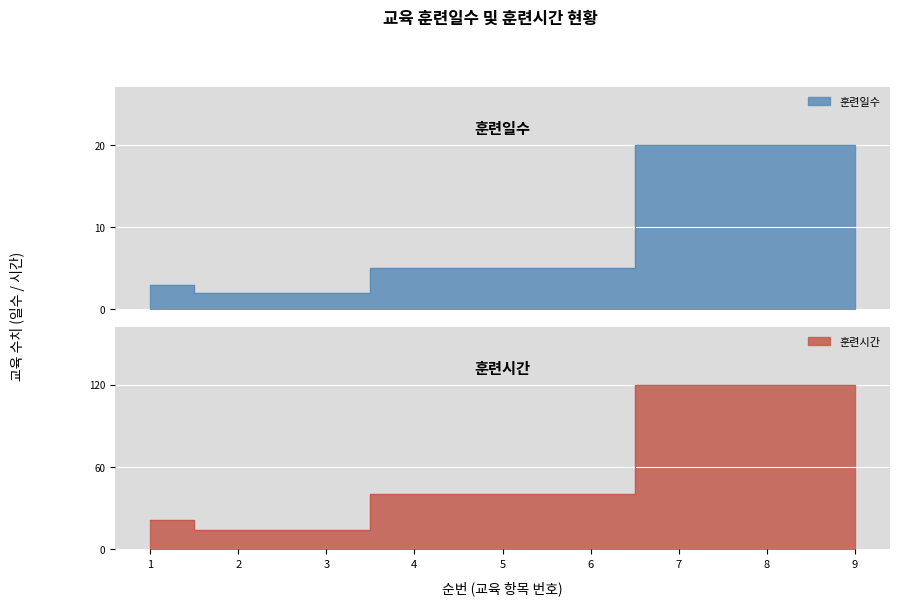

What is the total value across all series at 1?

24